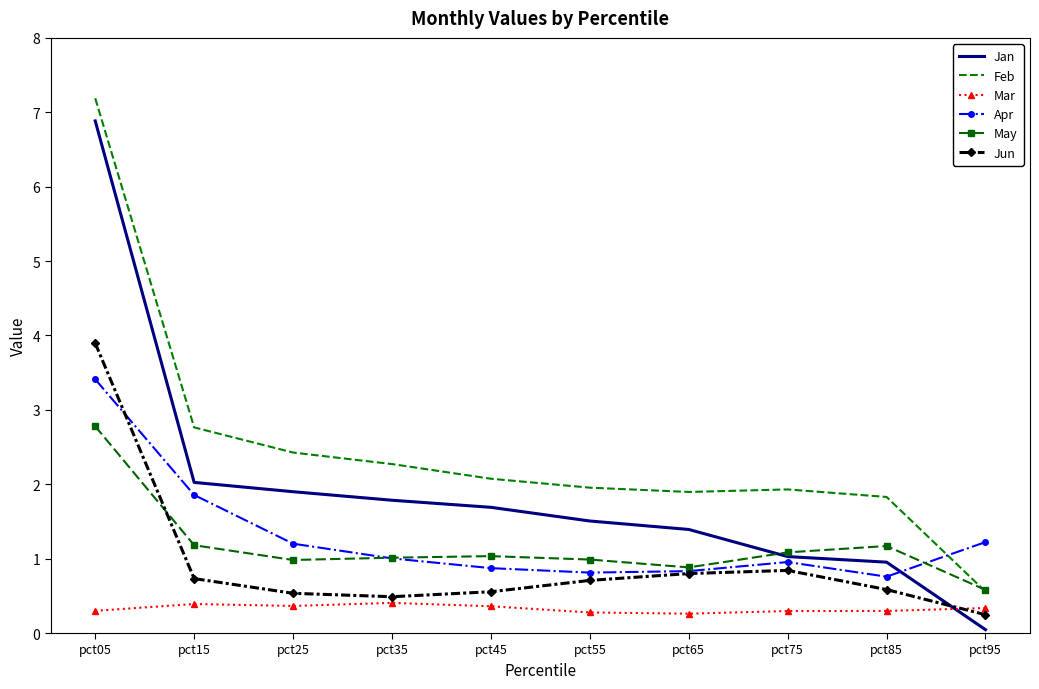

Which series has the largest range (max minus min)?

Jan